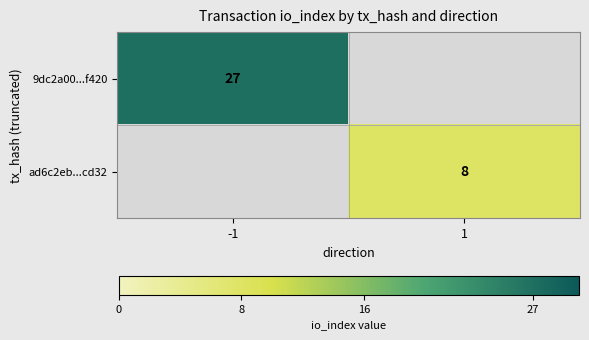

Which category has the highest value across all series?

-1